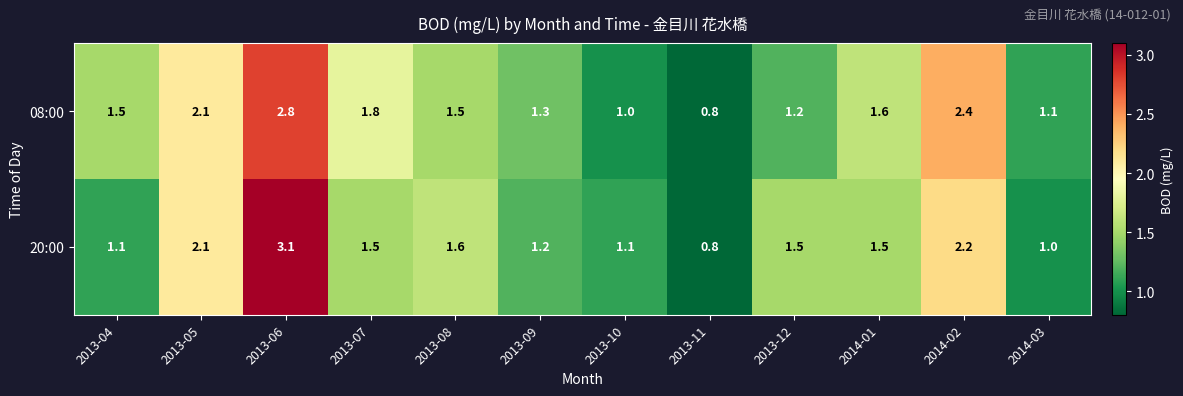

Rank the series by their maximum value, from highest to lowest.

20:00, 08:00